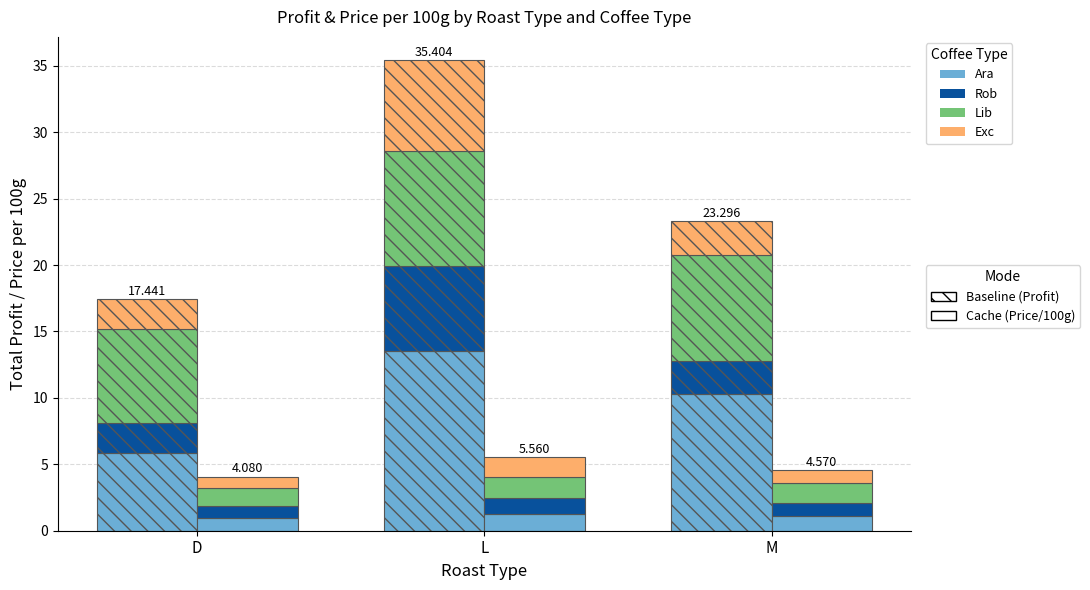

At how many categories does at least one series exceed 1?

3